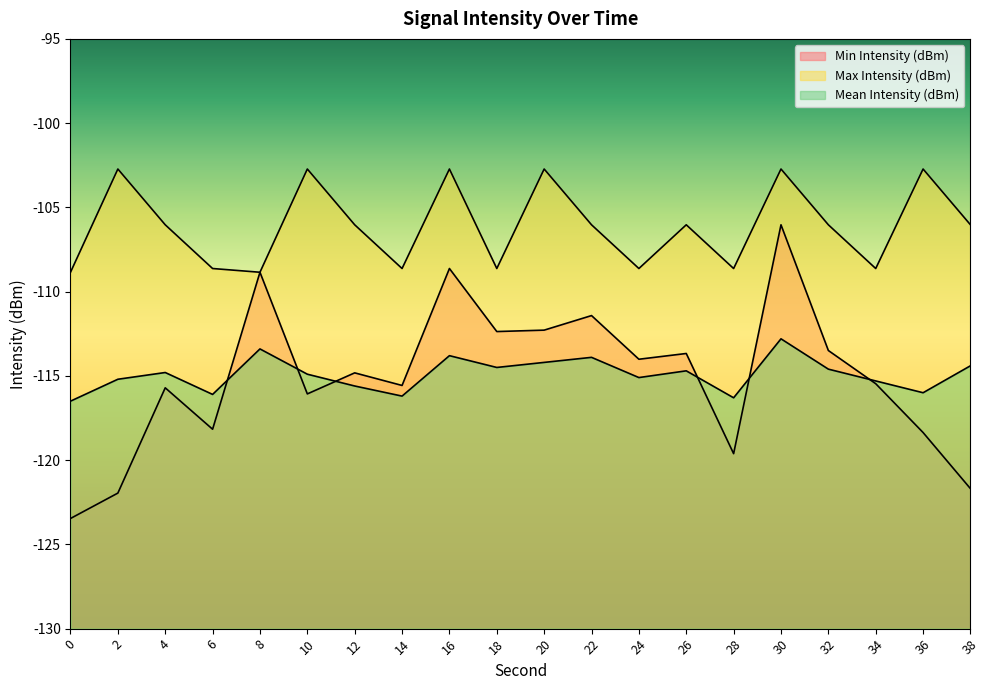

Reading left to right, what are all the values shown in this chart?

Min Intensity (dBm): 0=-123.5	2=-122.0	4=-115.7	6=-118.2	8=-108.8	10=-116.1	12=-114.8	14=-115.6	16=-108.6	18=-112.4	20=-112.3	22=-111.4	24=-114.0	26=-113.7	28=-119.6	30=-106.0	32=-113.5	34=-115.5	36=-118.4	38=-121.7
Max Intensity (dBm): 0=-108.8	2=-102.7	4=-106.0	6=-108.6	8=-108.8	10=-102.7	12=-106.0	14=-108.6	16=-102.7	18=-108.6	20=-102.7	22=-106.0	24=-108.6	26=-106.0	28=-108.6	30=-102.7	32=-106.0	34=-108.6	36=-102.7	38=-106.0
Mean Intensity (dBm): 0=-116.5	2=-115.2	4=-114.8	6=-116.1	8=-113.4	10=-114.9	12=-115.6	14=-116.2	16=-113.8	18=-114.5	20=-114.2	22=-113.9	24=-115.1	26=-114.7	28=-116.3	30=-112.8	32=-114.6	34=-115.3	36=-116.0	38=-114.4